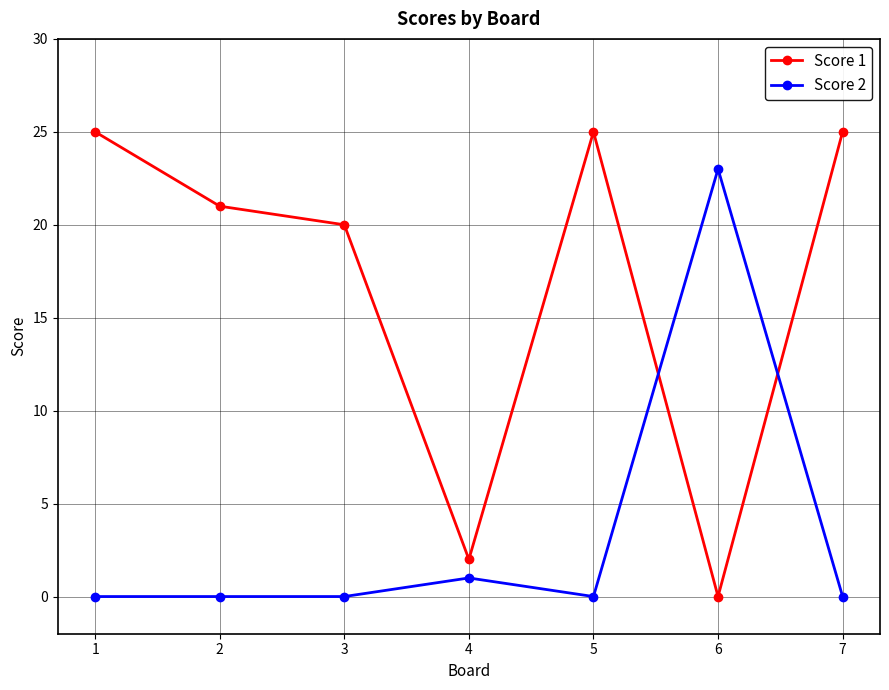

What is the maximum value shown in the chart?

25